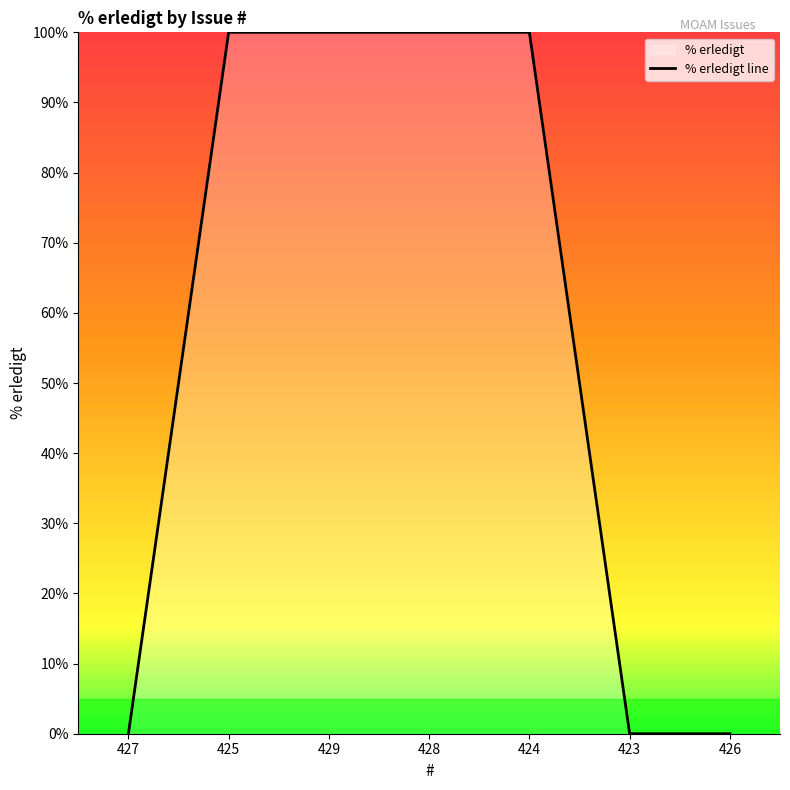

At which category does the chart reach its peak across all series?

425